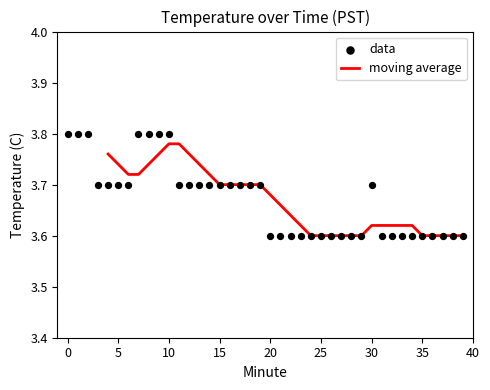

Which has a higher value, 18 or 3?

18